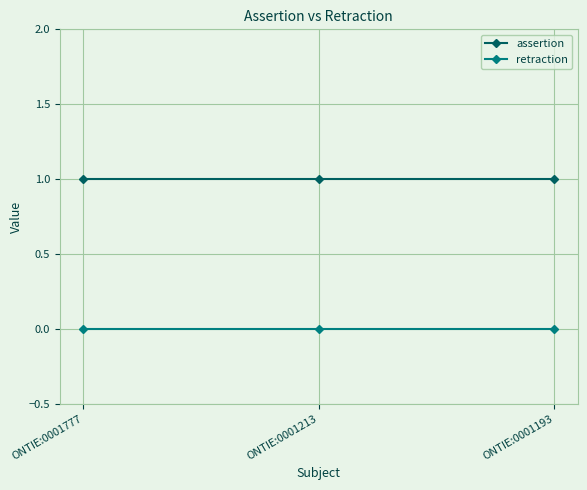

Reading left to right, what are all the values shown in this chart?

assertion: 1	1	1
retraction: 0	0	0